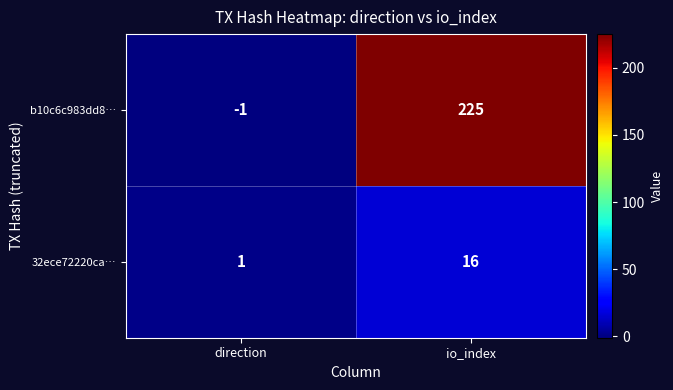

At how many categories does at least one series exceed 2?

1